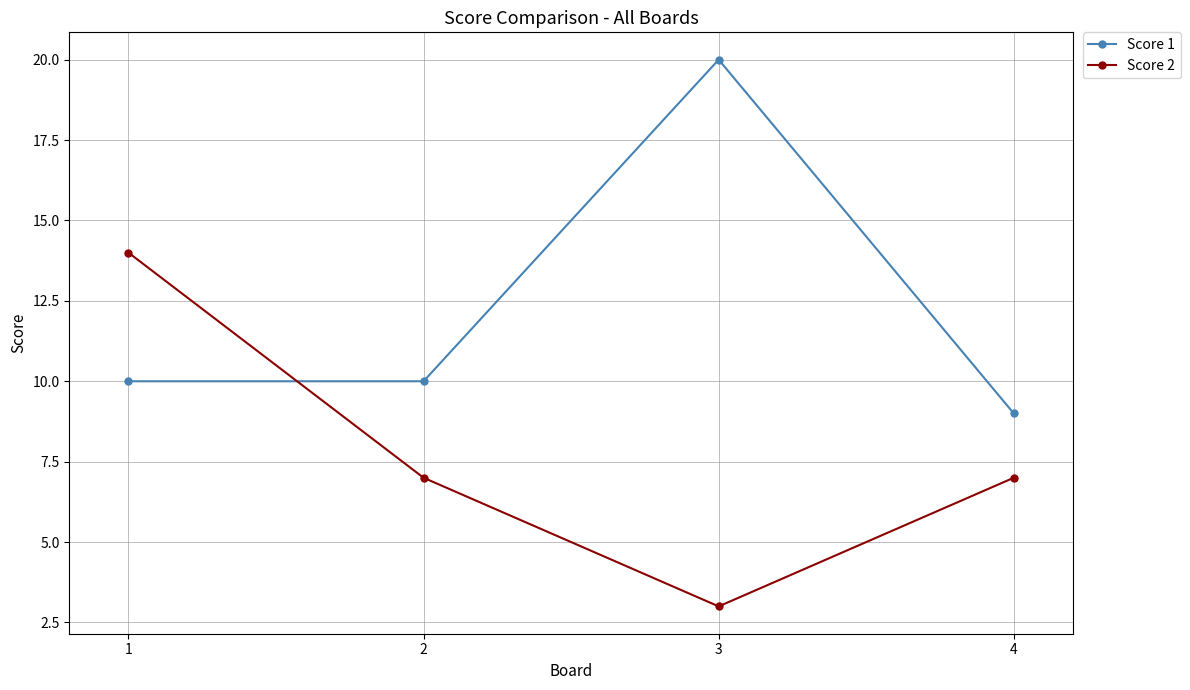

True or false: Score 1 and Score 2 intersect in this chart.

True